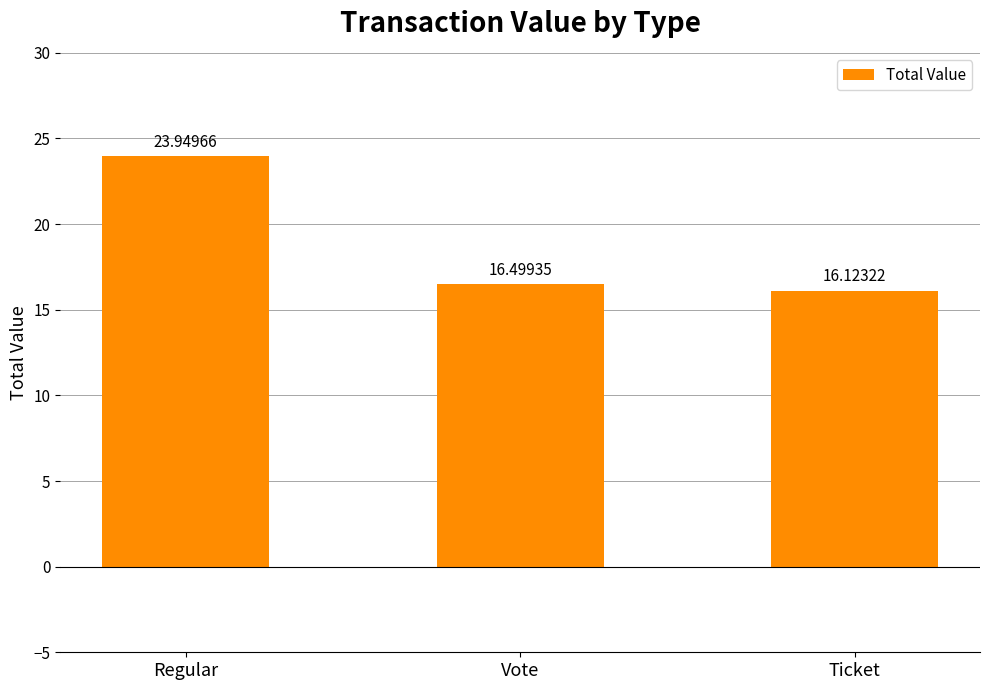

What position from the left is Vote?

2